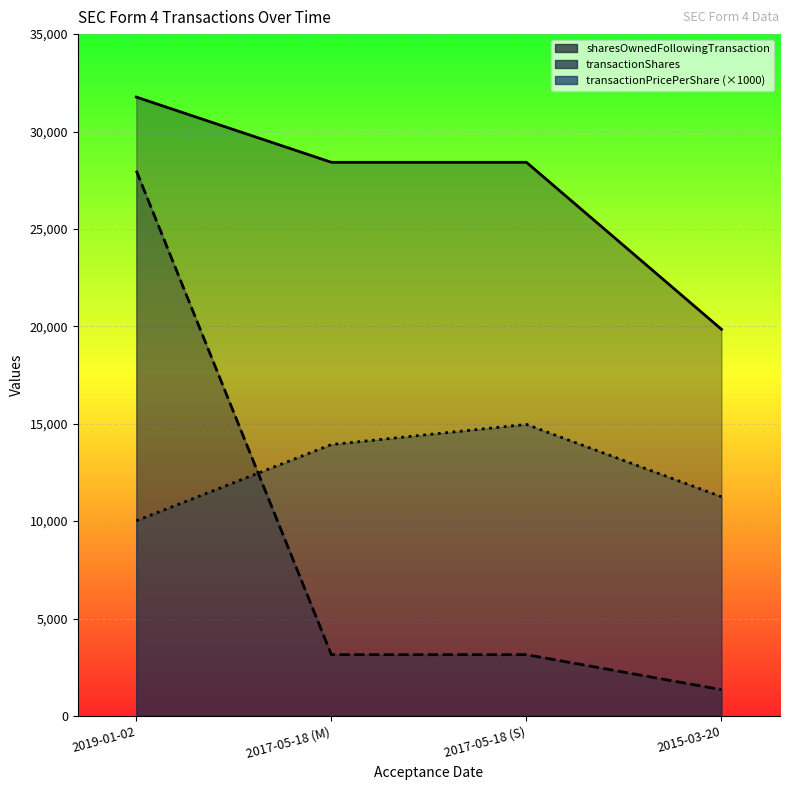

What is the minimum value for transactionShares?

1347.0